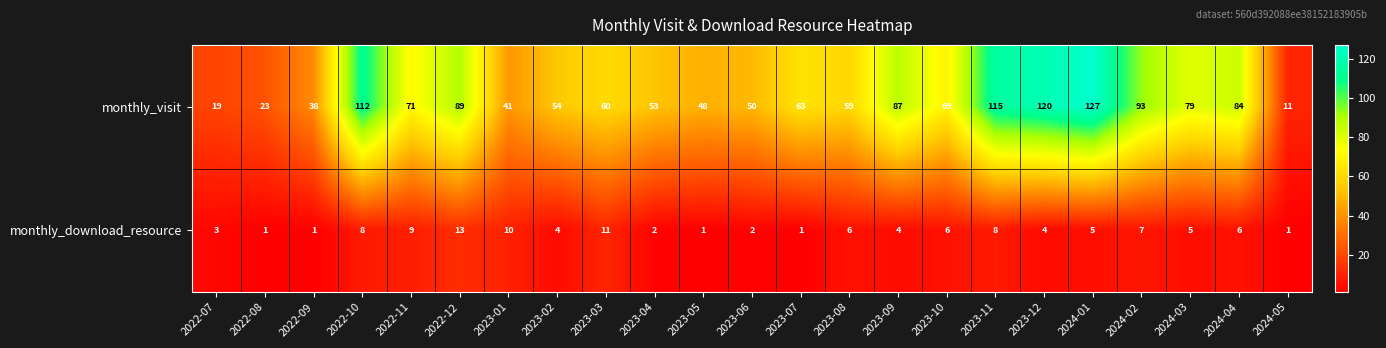

What value does the monthly_visit series have at 2022-07, to the nearest 10?

20